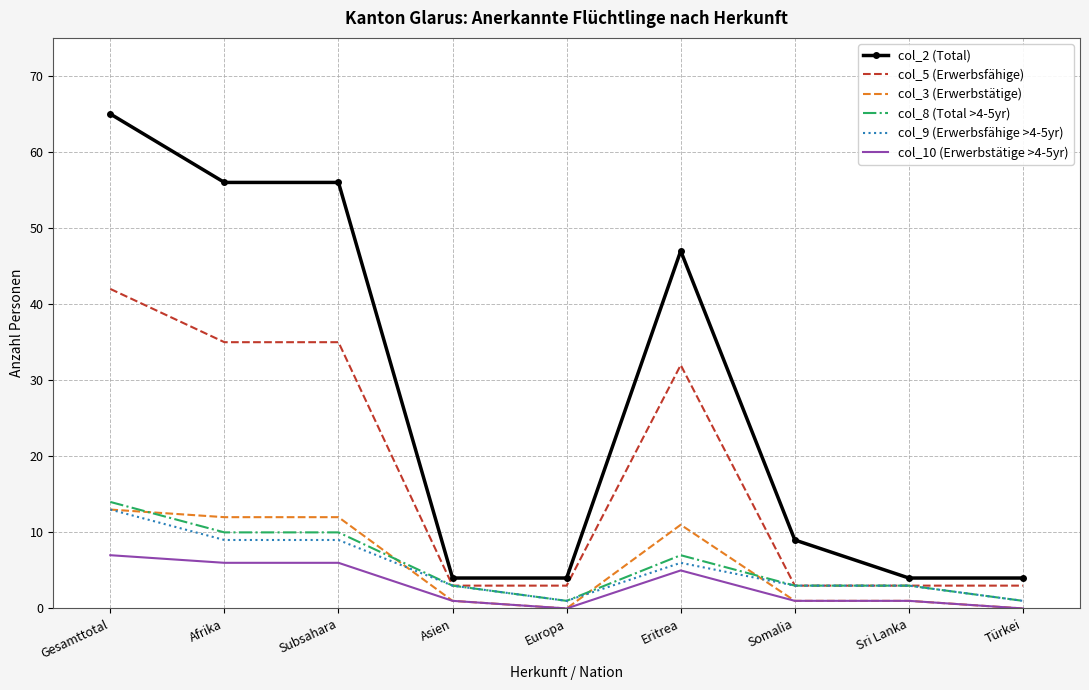

True or false: col_9 (Erwerbsfähige >4-5yr) has a value of 13 at Gesamttotal.

True